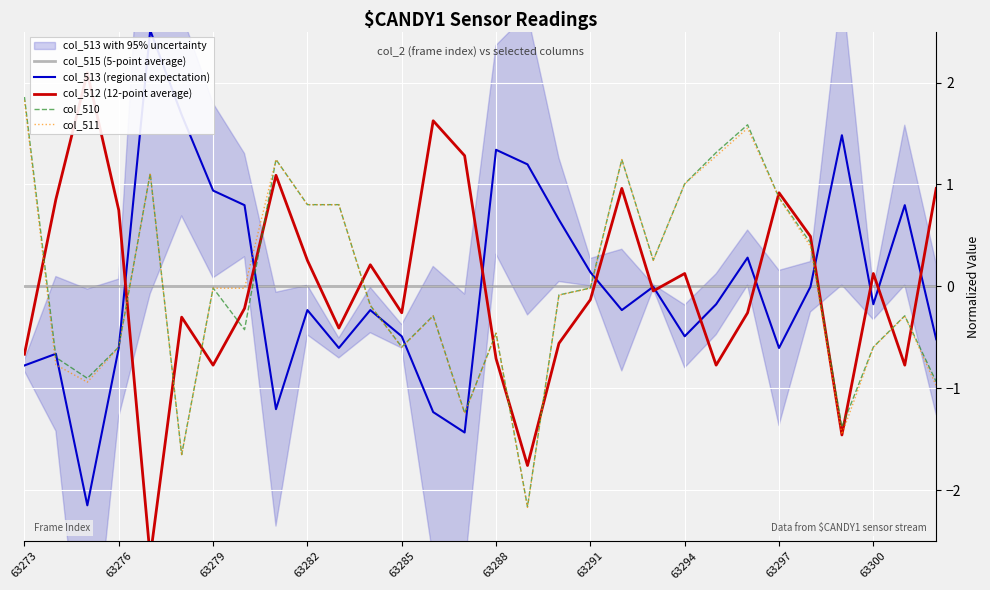

True or false: col_512 (12-point average) has more than 0 interior local peaks.

True